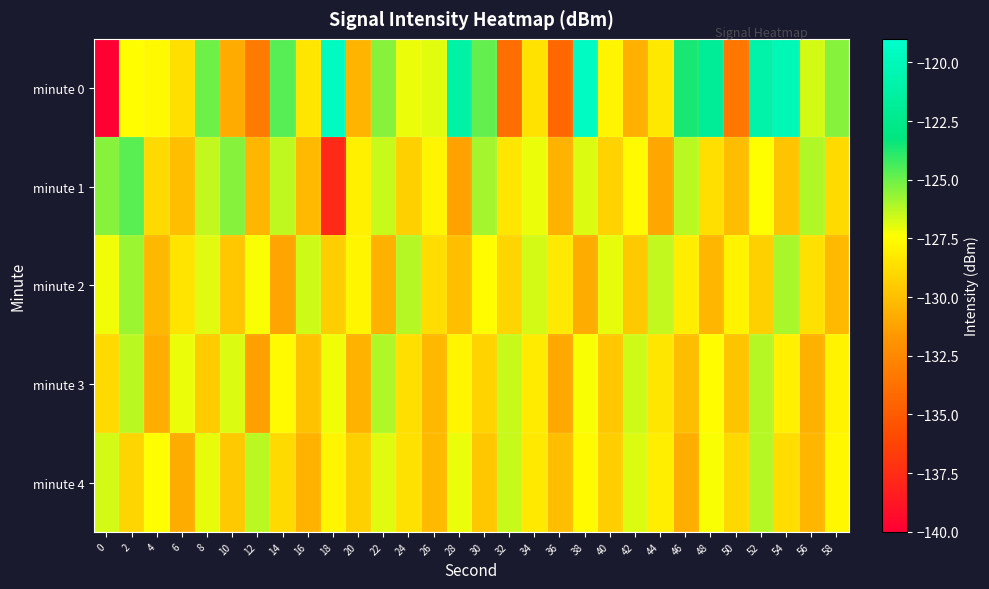

Rank the series by their maximum value, from highest to lowest.

minute 0, minute 1, minute 2, minute 3, minute 4